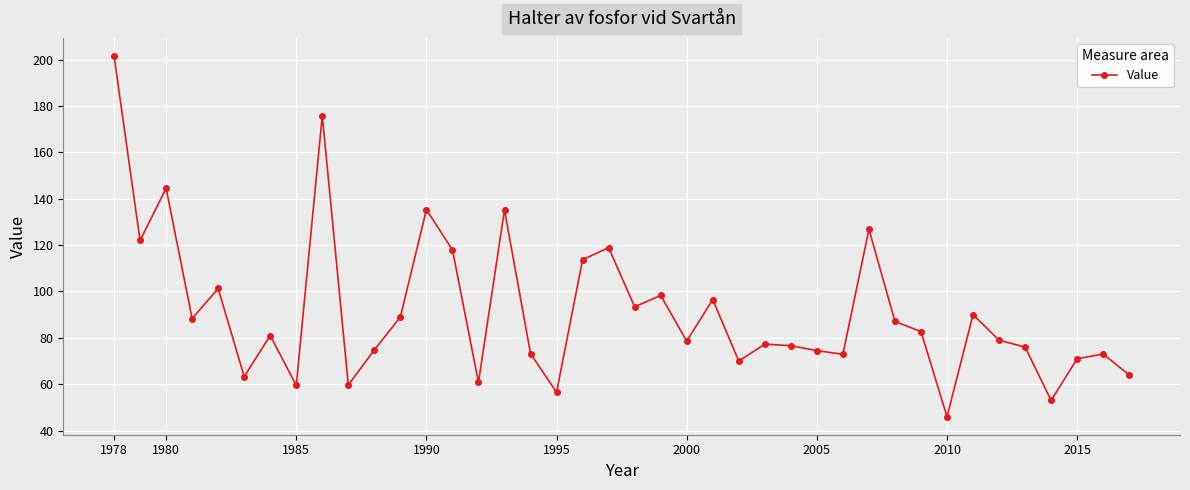

What is the maximum value shown in the chart?

201.6